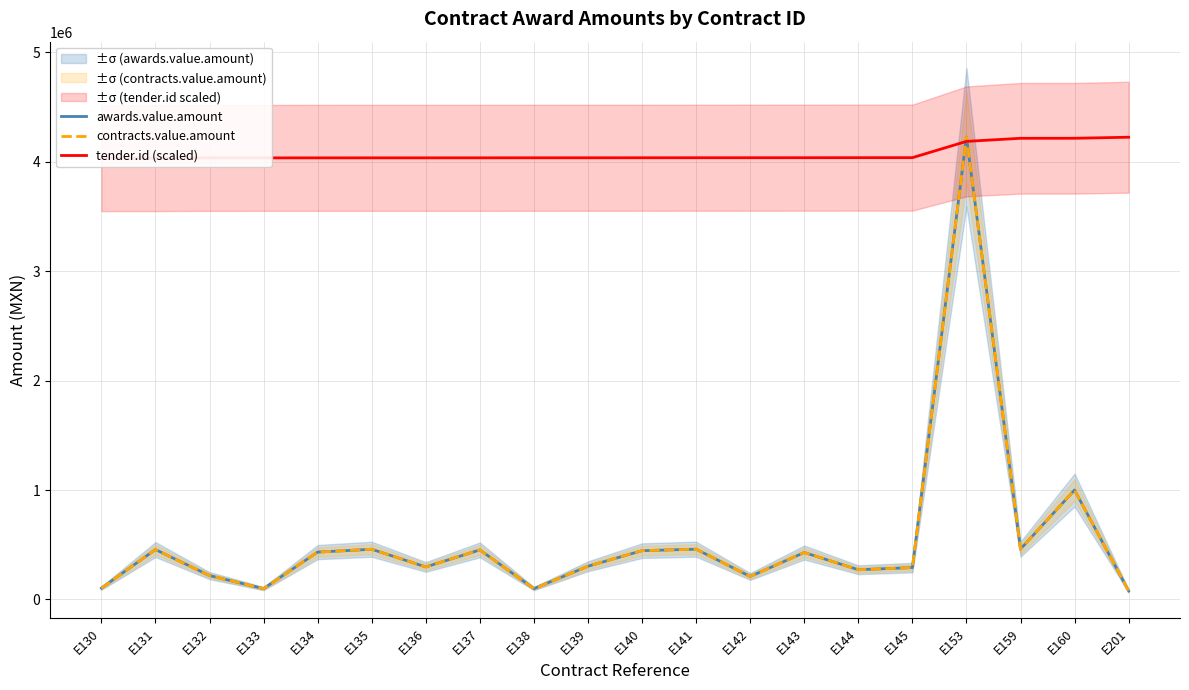

At which label does tender.id (scaled) first exceed 4036335?

E140